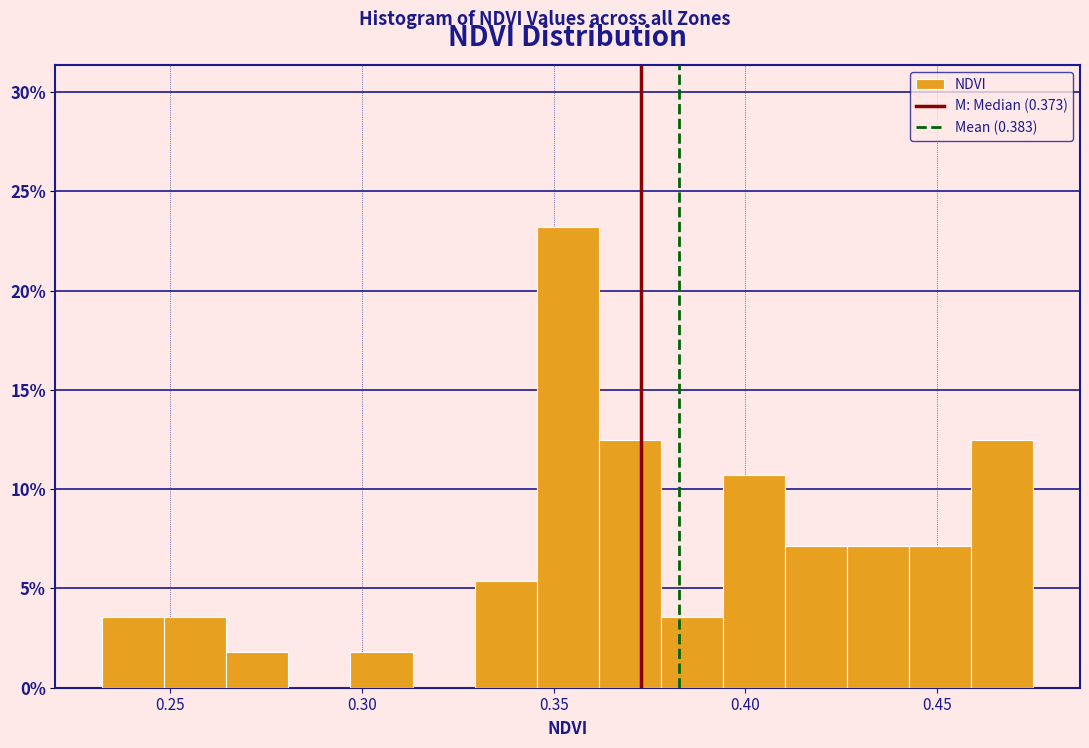

Read against the x-axis, roughly where is the centre of the tallest bar?

0.355